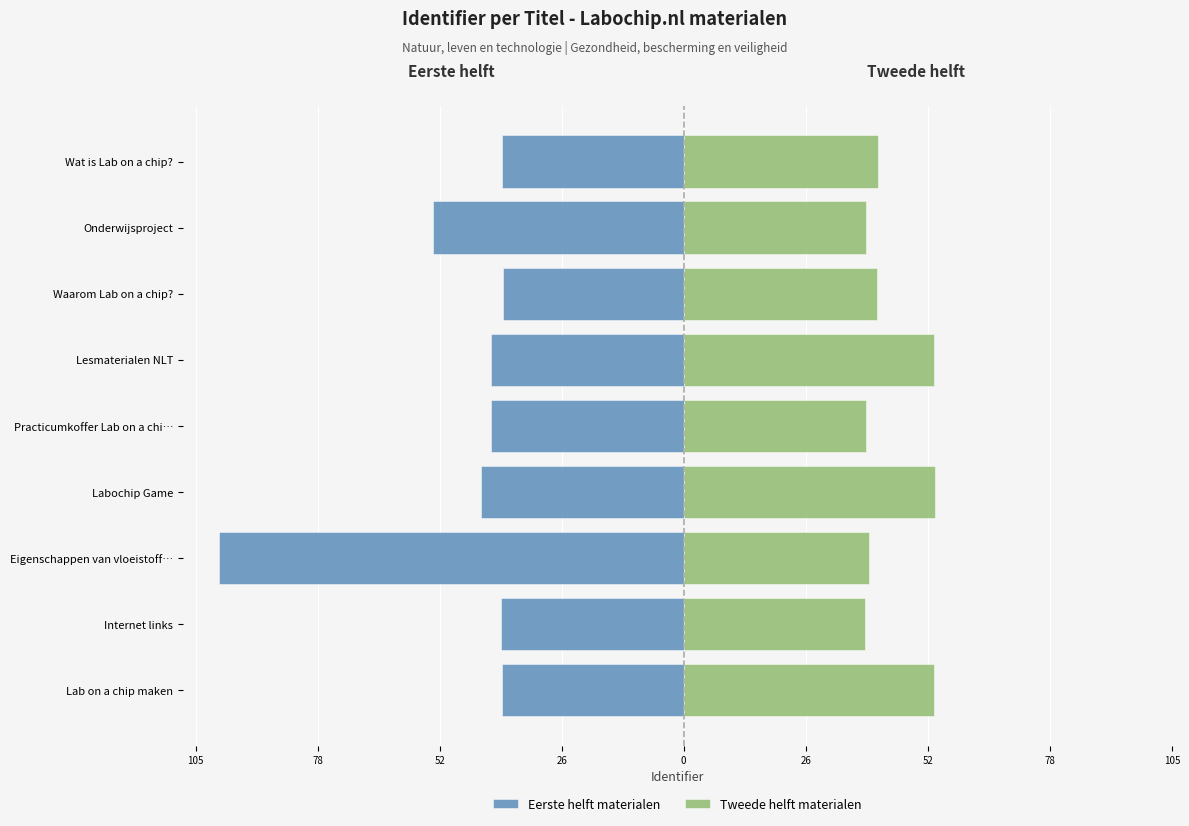

Is the value of Eerste helft materialen at Lesmaterialen NLT greater than the value of Tweede helft materialen at Eigenschappen van vloeistoff…?

No